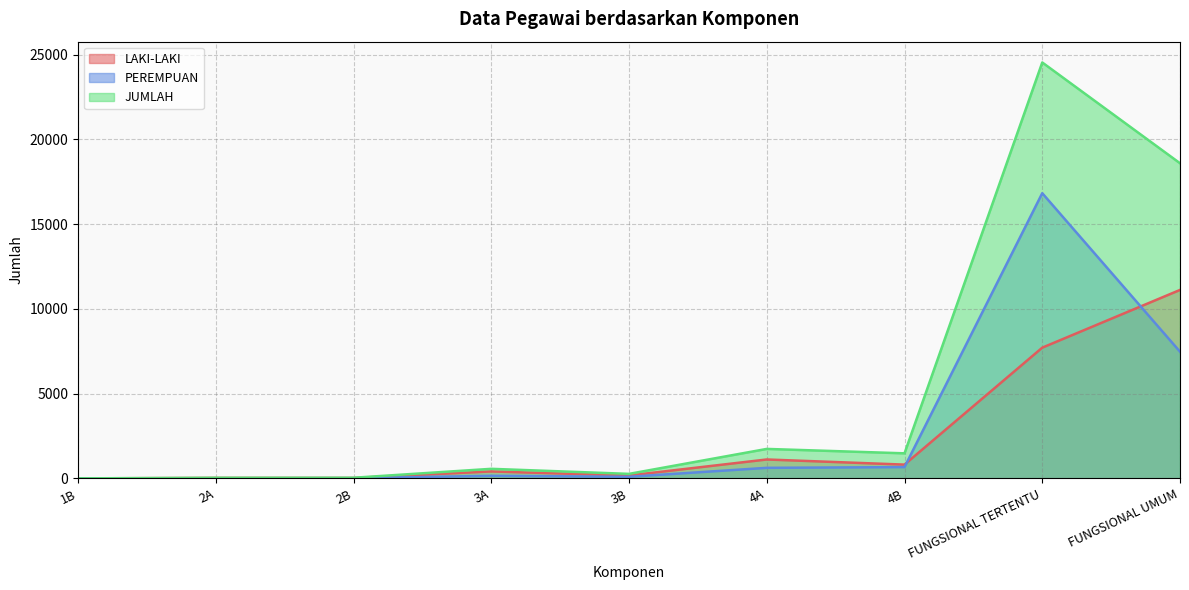

How many values in the JUMLAH series are below 565?

4